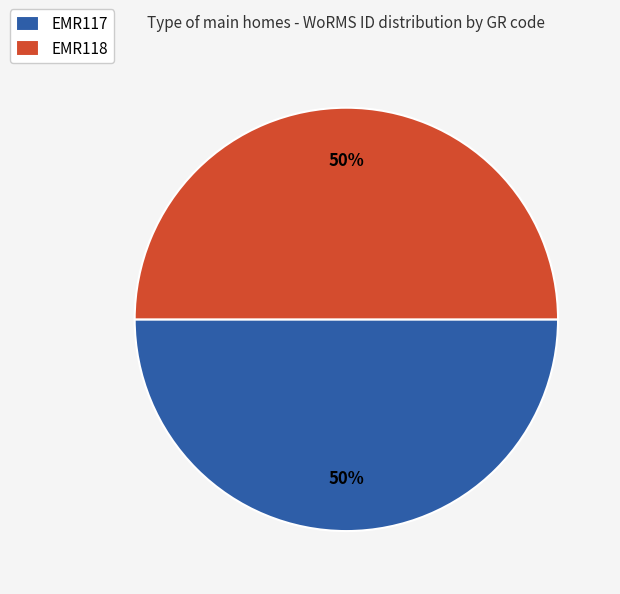

What percentage is the EMR118 slice, to the nearest percent?

50%